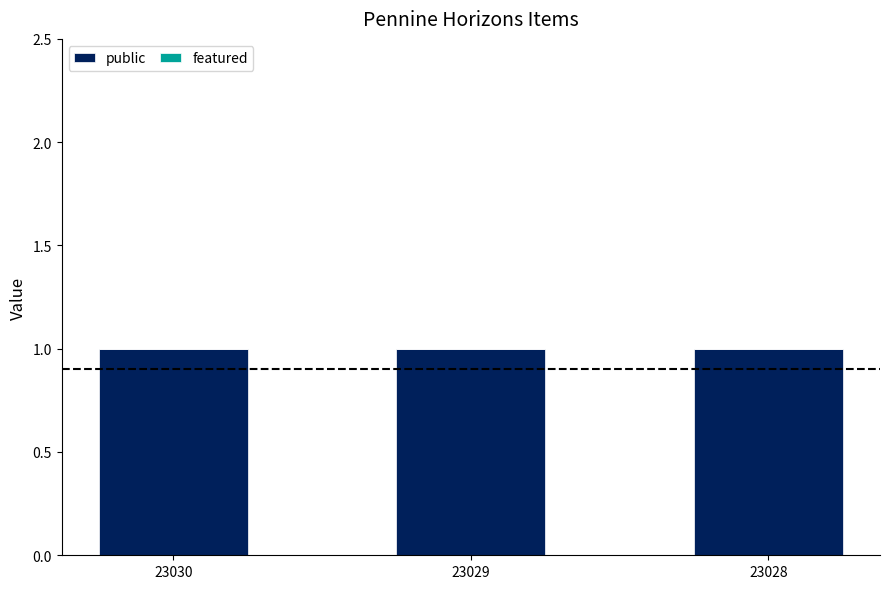

Is it true that public equals 1 at 23028?

True